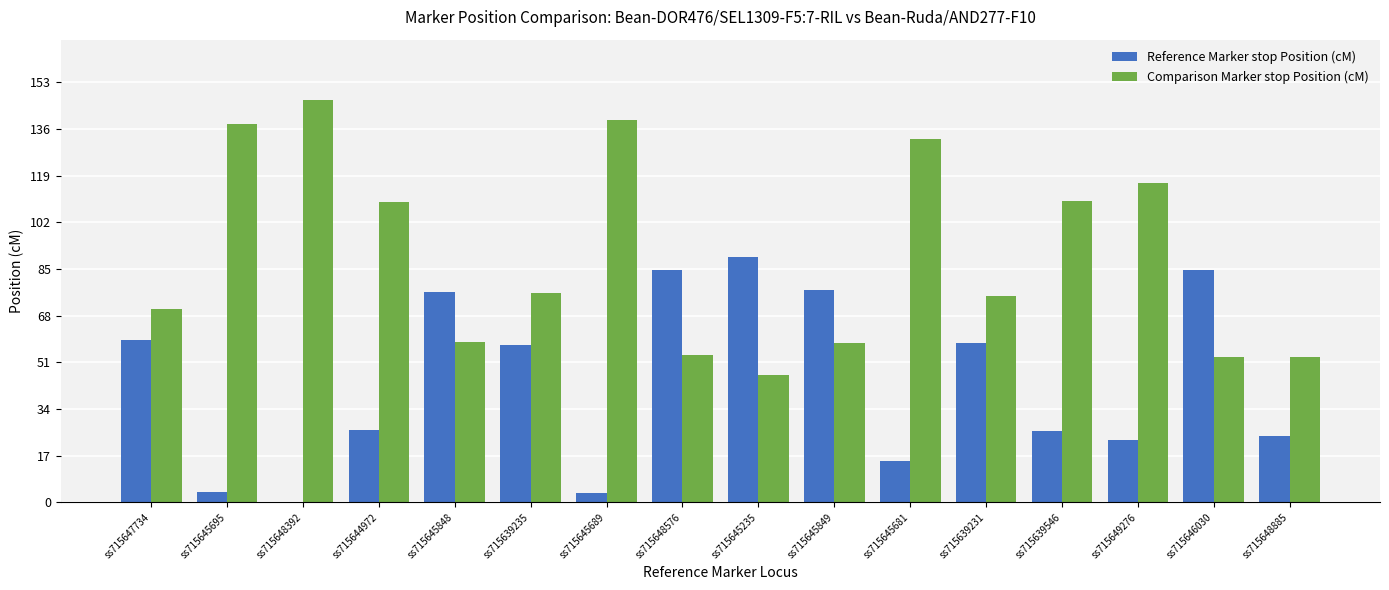

Which category has the highest value in the Reference Marker stop Position (cM) series?

ss715645235